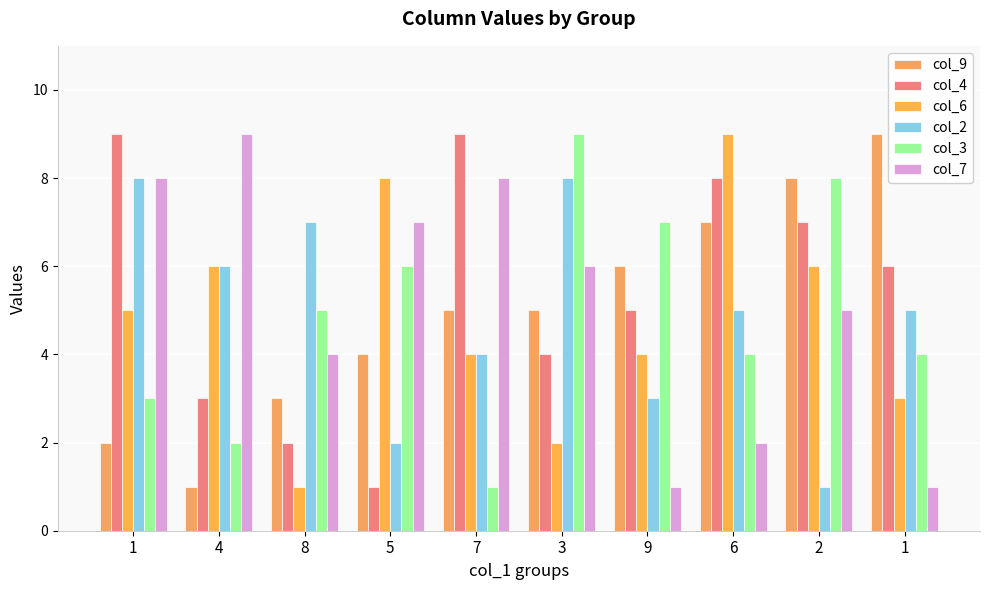

Does the chart contain stacked bars?

No